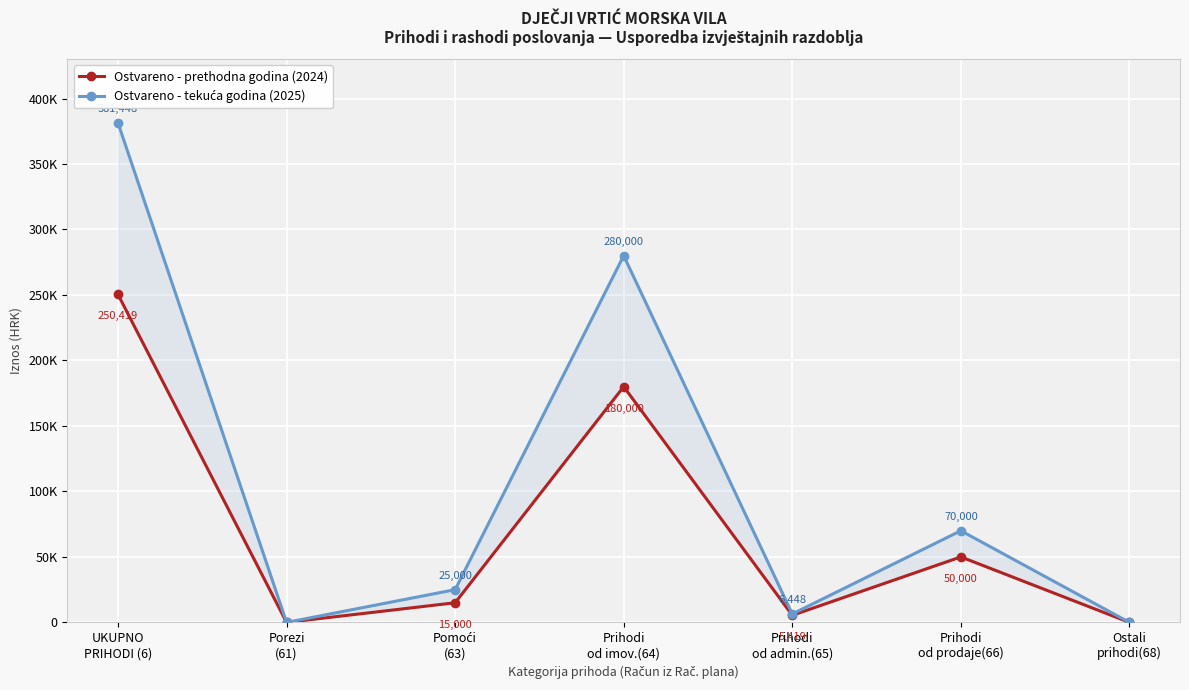

List the labels in order of Ostvareno - tekuća godina (2025) value, largest first.

UKUPNO
PRIHODI (6), Prihodi
od imov.(64), Prihodi
od prodaje(66), Pomoći
(63), Prihodi
od admin.(65), Porezi
(61), Ostali
prihodi(68)